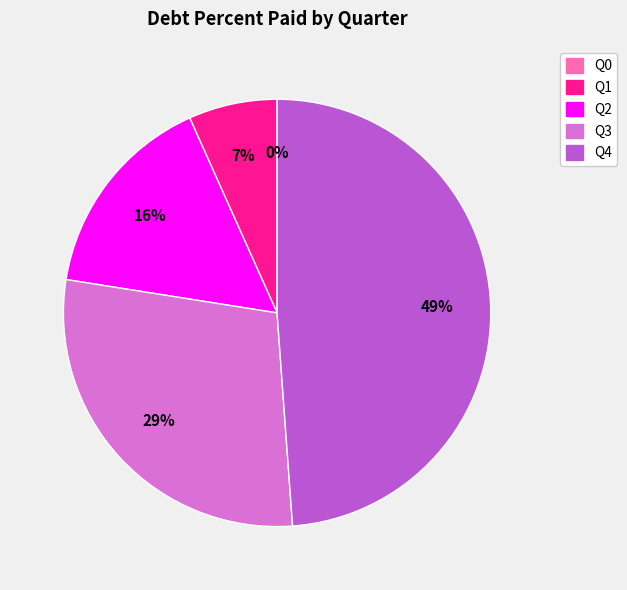

Does Q3 account for over 50% of the chart?

No